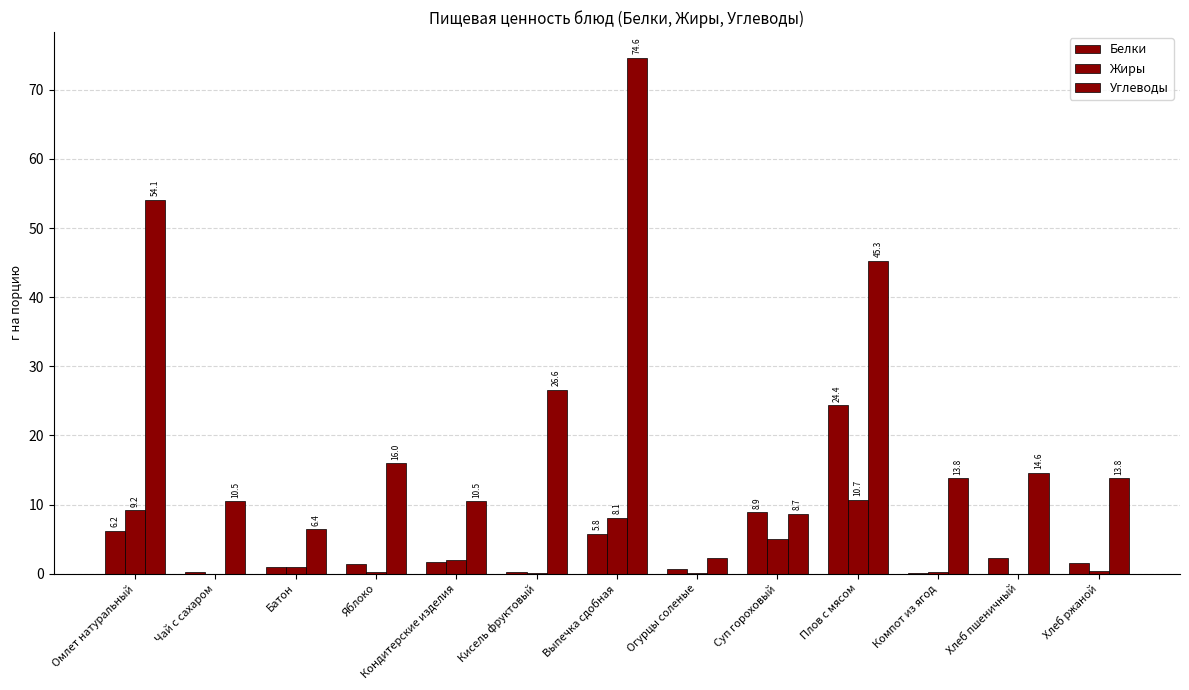

What is the label of the 7th bar from the left?

Выпечка сдобная